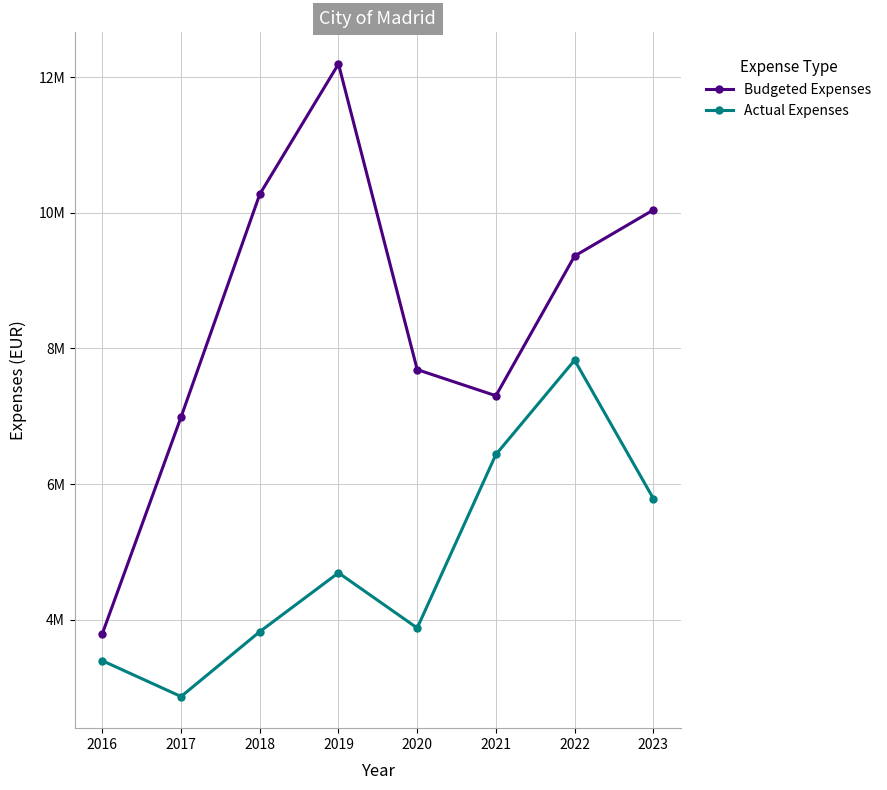

Does the chart have visible grid lines?

Yes